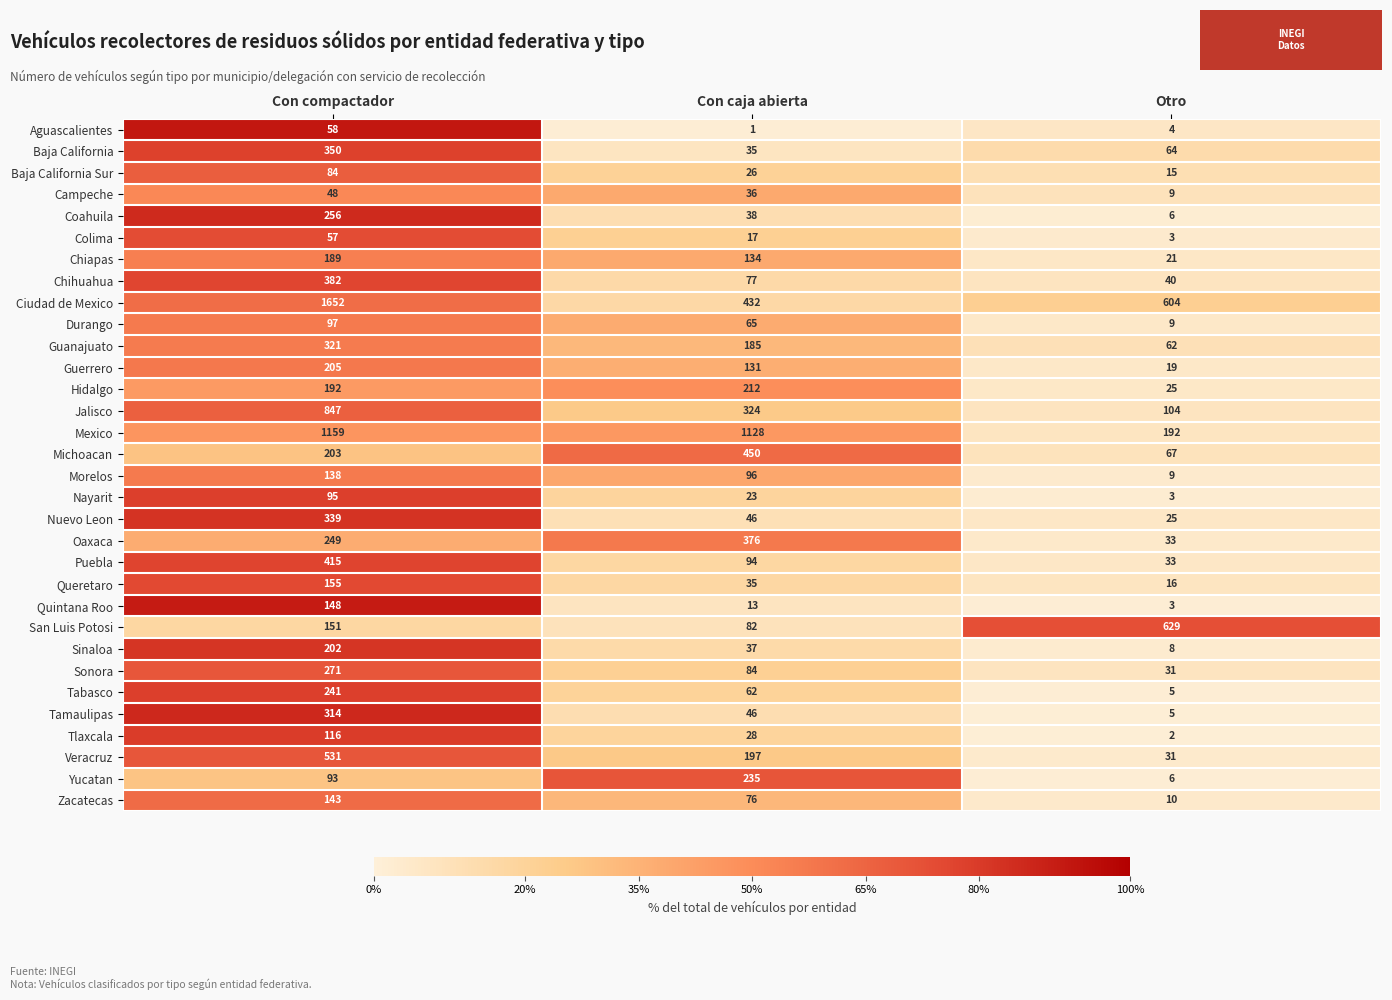

Which series has the largest total across all categories?

Ciudad de Mexico